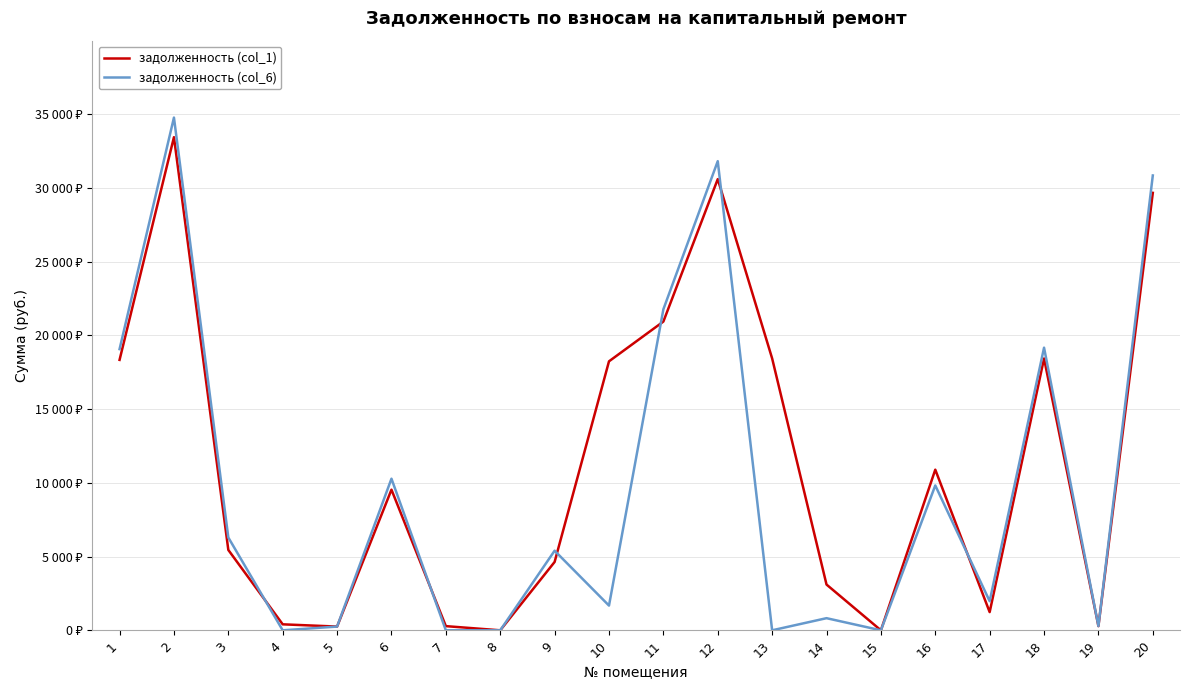

Does the chart have visible grid lines?

Yes